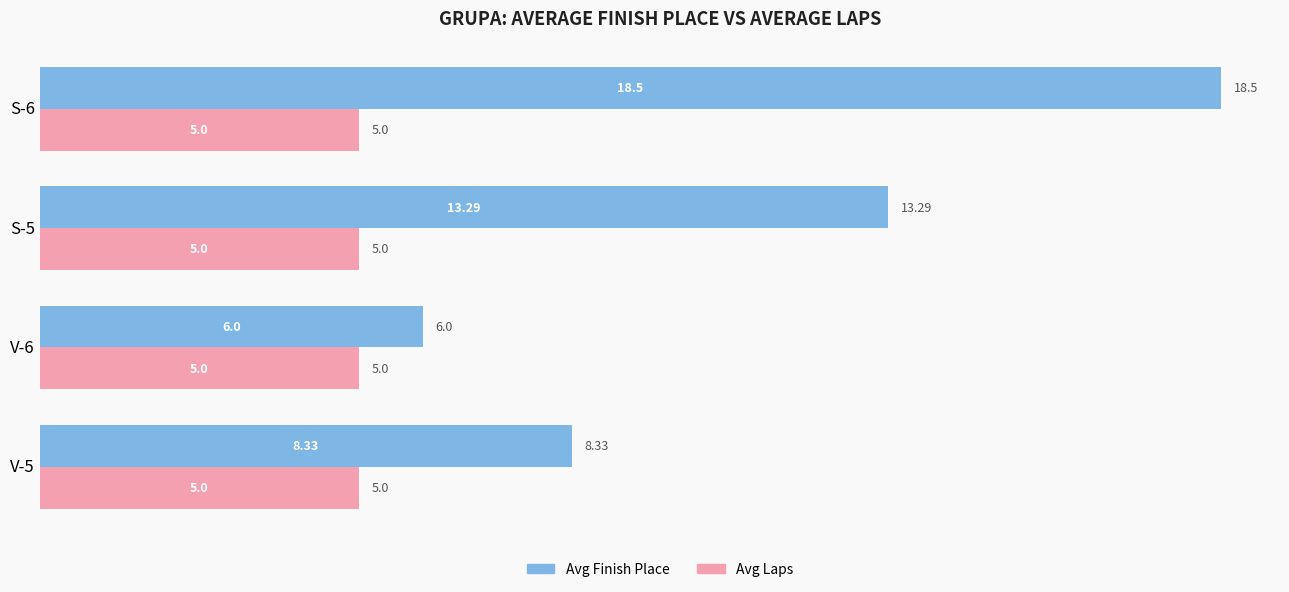

Between V-6 and S-6, which series saw the biggest shift?

Avg Finish Place